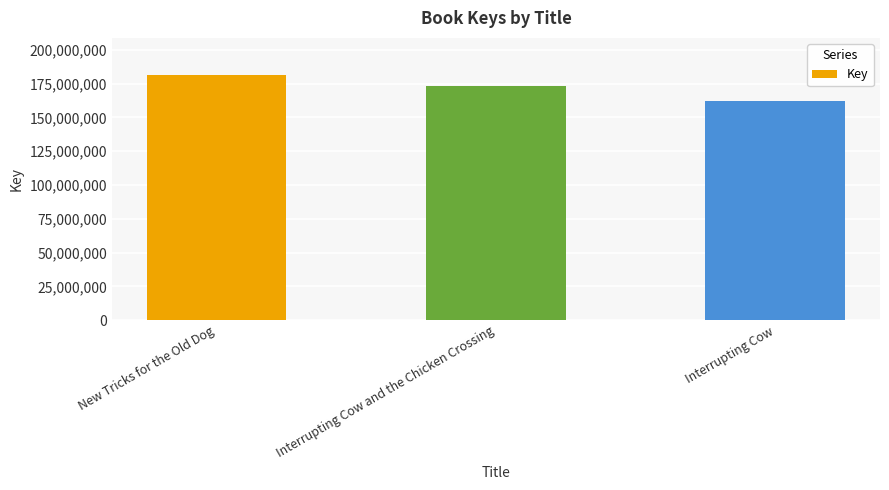

The chart shows a value of 50245137 at Interrupting Cow. True or false?

False